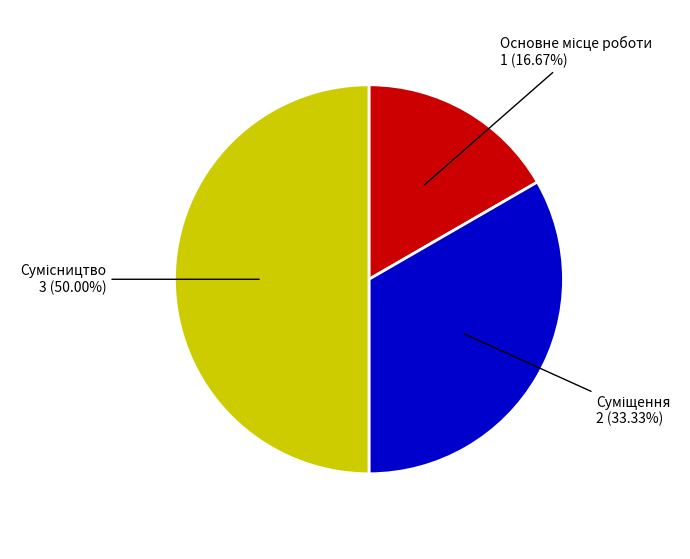

Does any single category account for the majority?

No